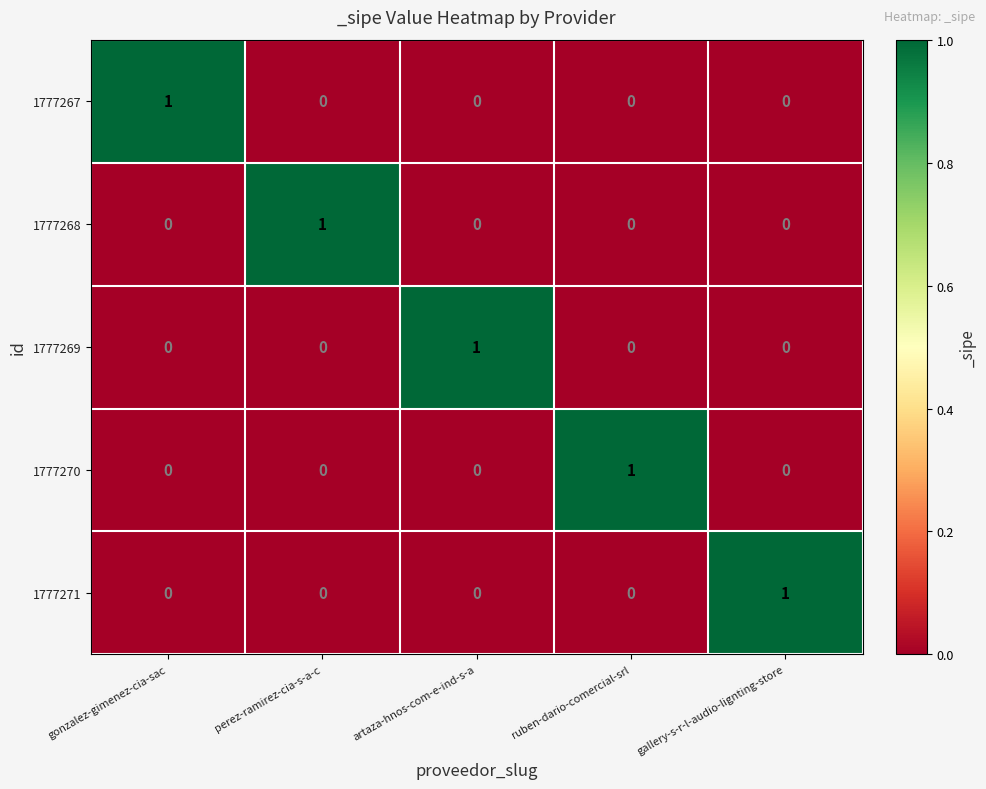

At how many categories does at least one series exceed 0?

5